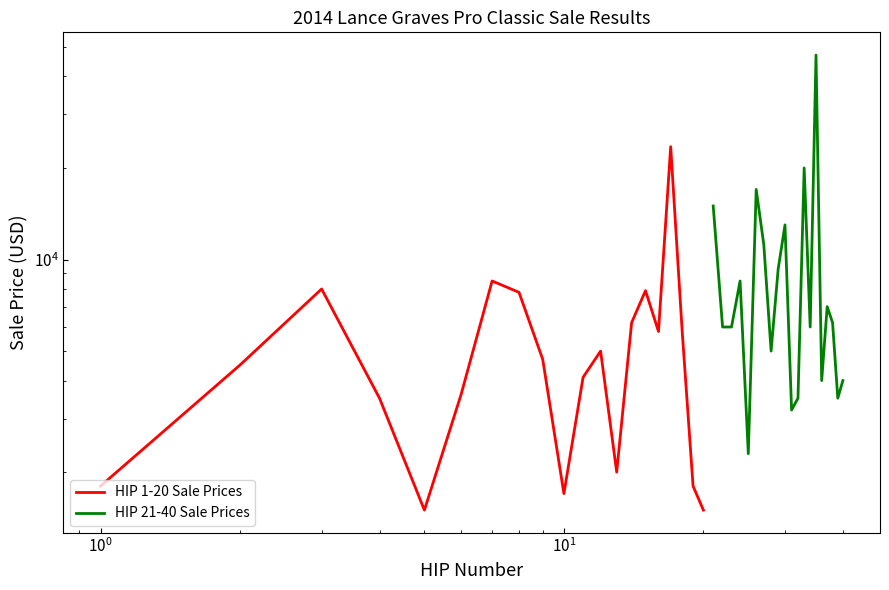

What is the maximum value shown in the chart?

47000